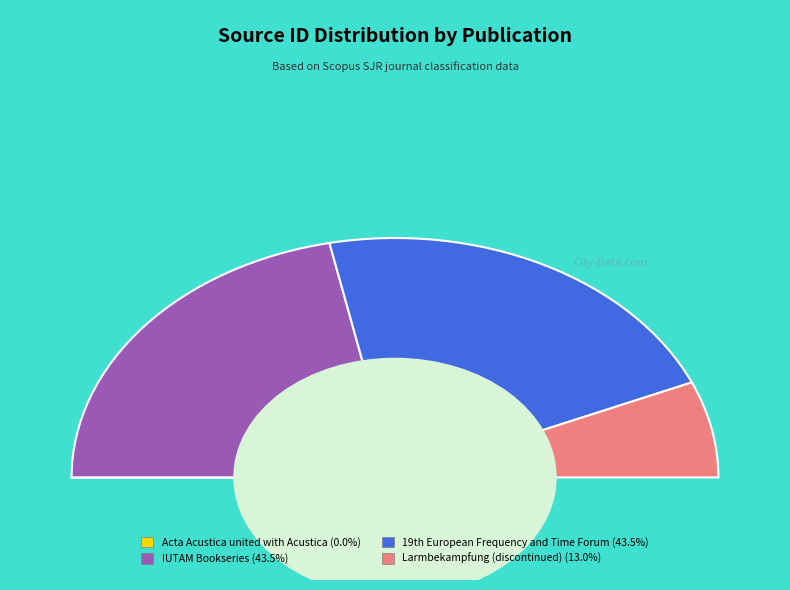

Is there a majority slice in this chart?

No